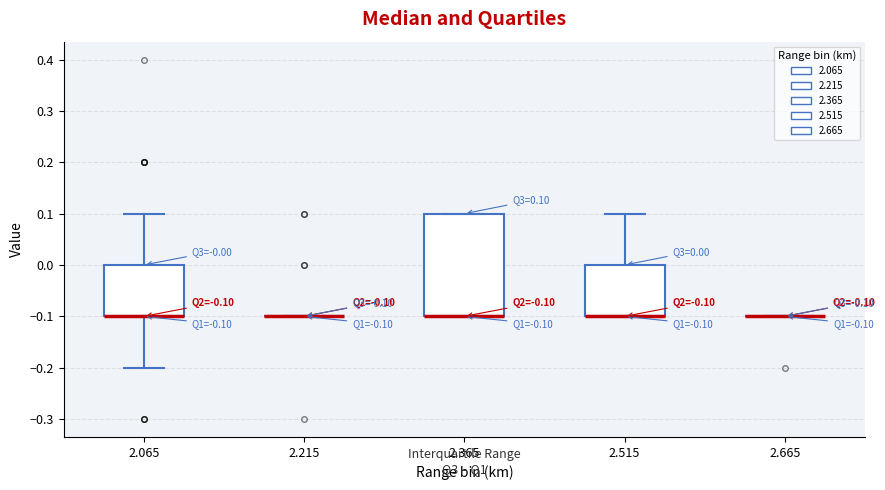

Which box is the tallest, from its lower edge to its upper edge?

2.365